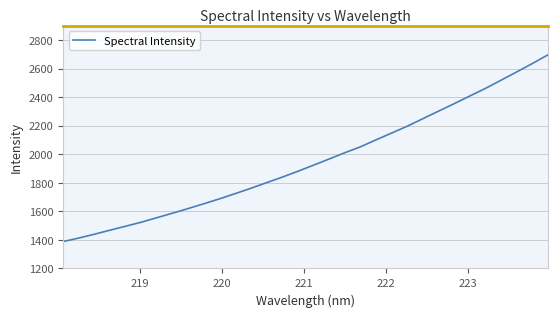

What is the smallest value displayed?

1388.1